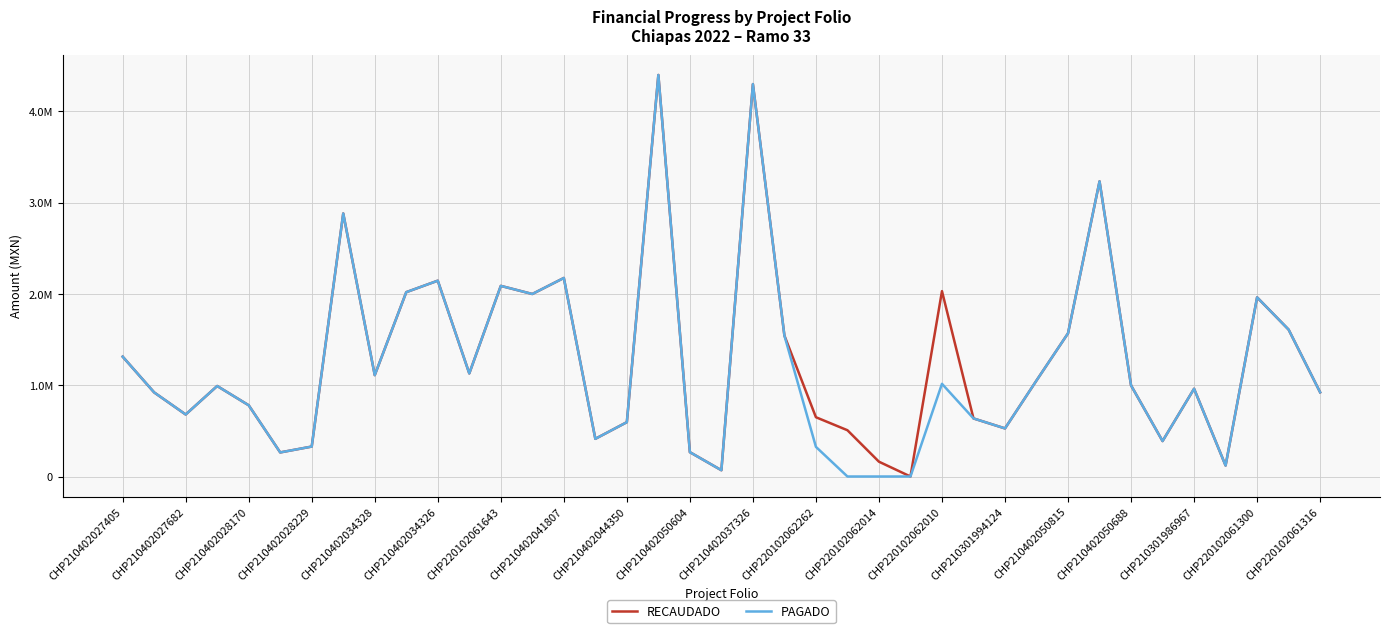

Reading left to right, extract all data points from this chart.

RECAUDADO: 1313589.1	921265.0	679604.6	991671.9	780583.4	263835.5	328042.0	2882413.2	1110870.1	2019989.9	2145834.4	1129479.2	2088882.5	2000000.0	2175496.1	412899.4	595301.4	4400000.0	266663.3	68816.5	4300000.0	1544134.3	649502.8	506970.8	162251.0	0.0	2031392.3	636443.7	526912.0	1052119.9	1569296.4	3234295.4	998209.0	388305.0	961584.1	119846.6	1963049.0	1609700.2	922633.1
PAGADO: 1313589.1	921565.0	679604.6	991671.9	780583.4	263835.5	328042.0	2882413.2	1110870.1	2019989.9	2145834.4	1129479.2	2088882.5	2000000.0	2175496.1	412899.4	595301.4	4400000.0	266663.3	68816.5	4300000.0	1544134.3	324751.4	0.0	0.0	0.0	1015696.2	636443.7	526912.0	1052119.9	1569296.4	3234295.4	998209.0	388305.0	961584.1	119846.6	1963049.0	1609700.2	922633.1